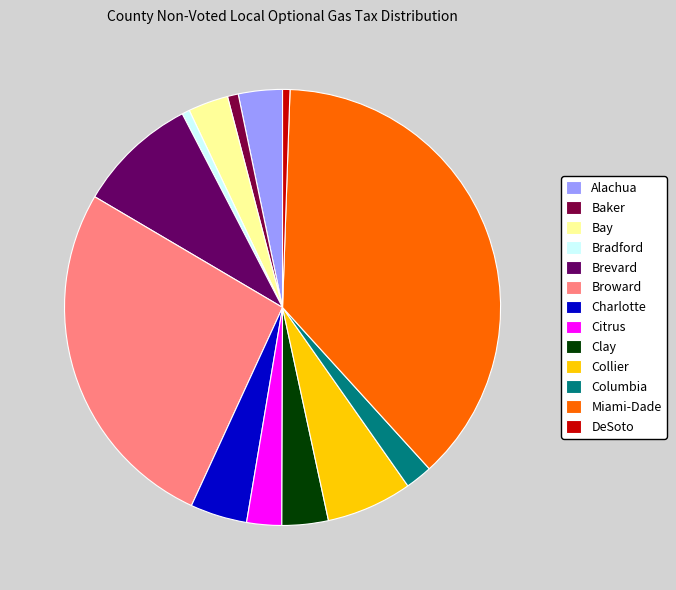

True or false: DeSoto accounts for 1% of the total.

True